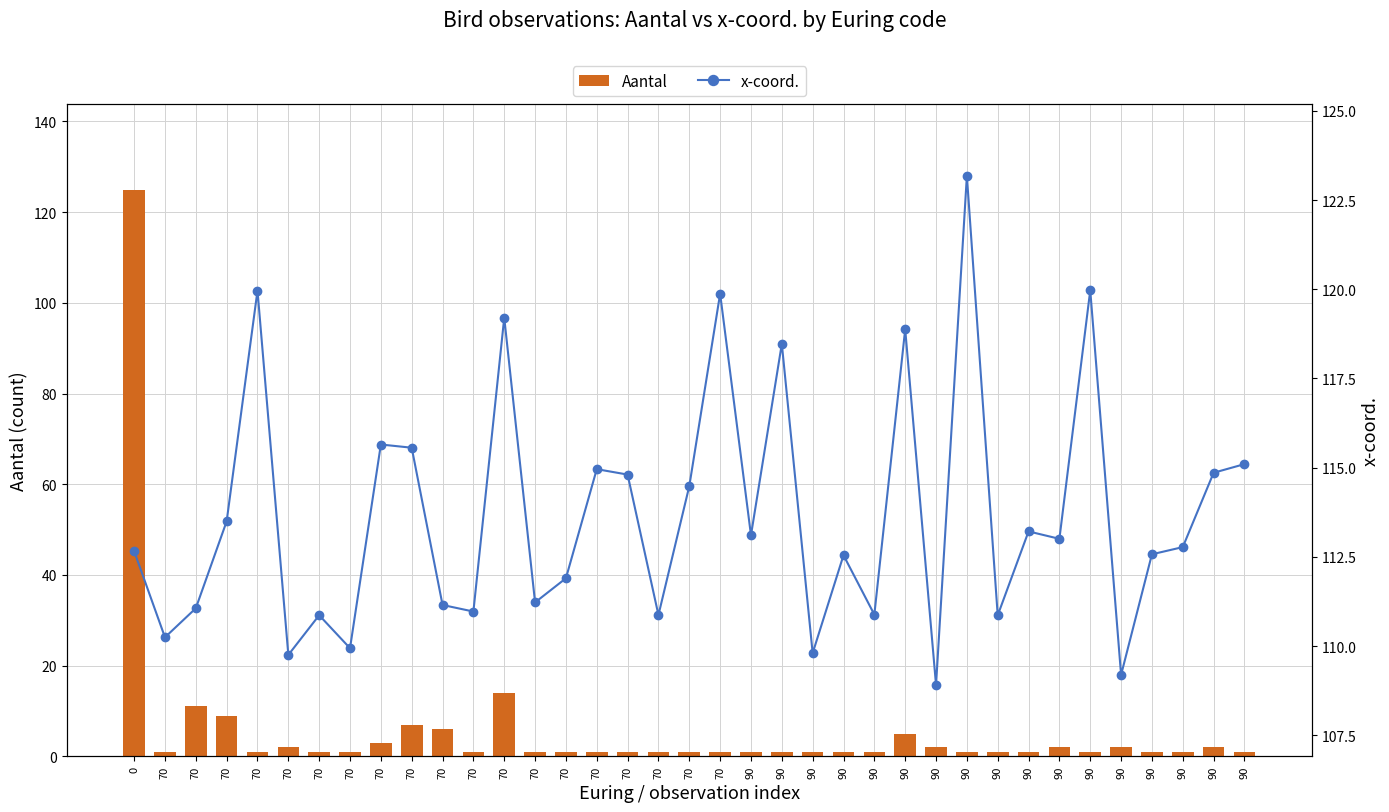

At how many categories does at least one series exceed 29?

37